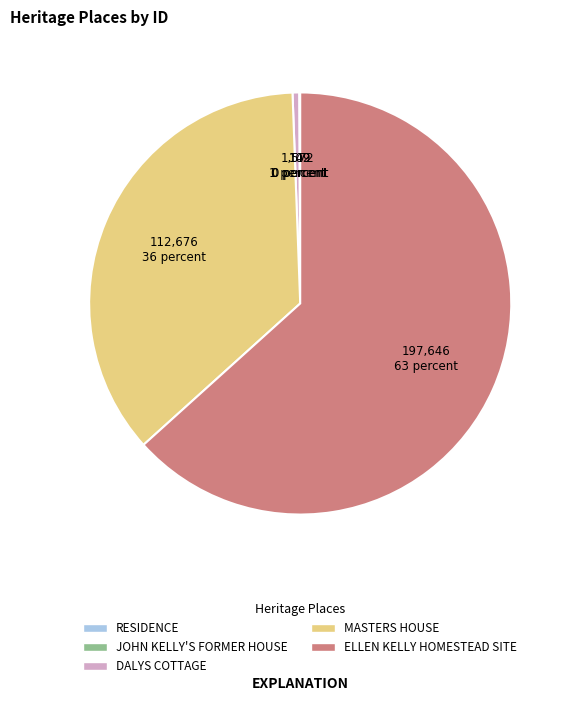

Which category has the biggest portion of the pie?

ELLEN KELLY HOMESTEAD SITE